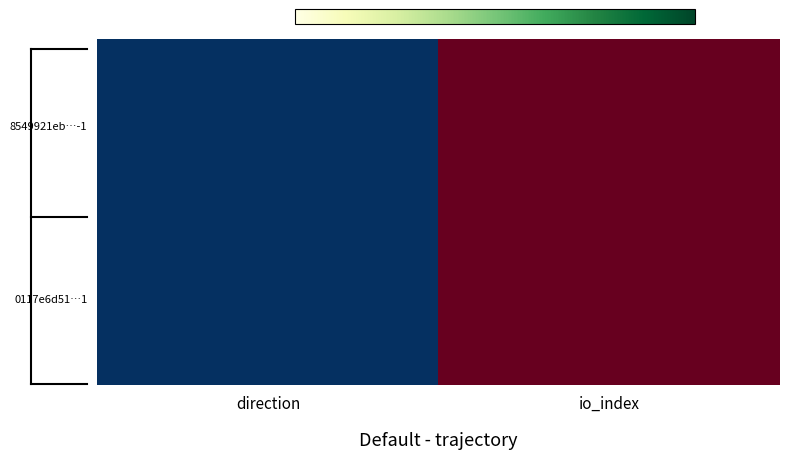

Reading left to right, extract all data points from this chart.

8549921eb…-1: direction=-1	io_index=1
0117e6d51…1: direction=-1	io_index=1